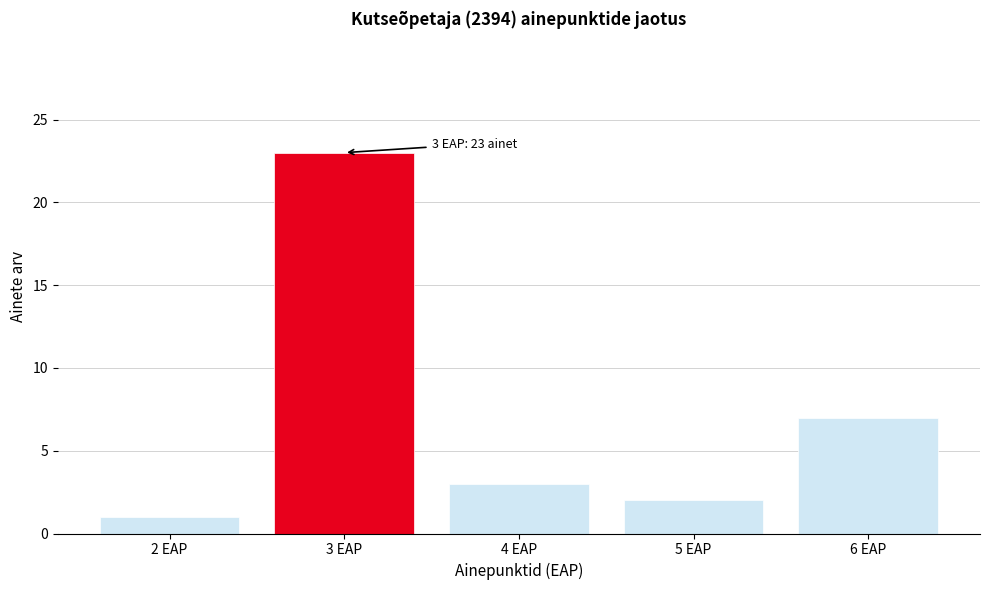

Reading left to right, transcribe all the data shown in this chart.

2 EAP=1	3 EAP=23	4 EAP=3	5 EAP=2	6 EAP=7